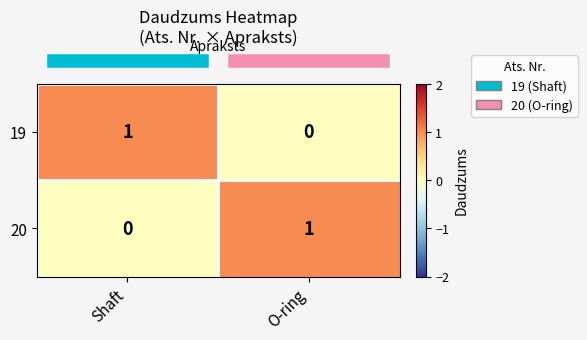

Where is 20 nearest to the value 0?

Shaft